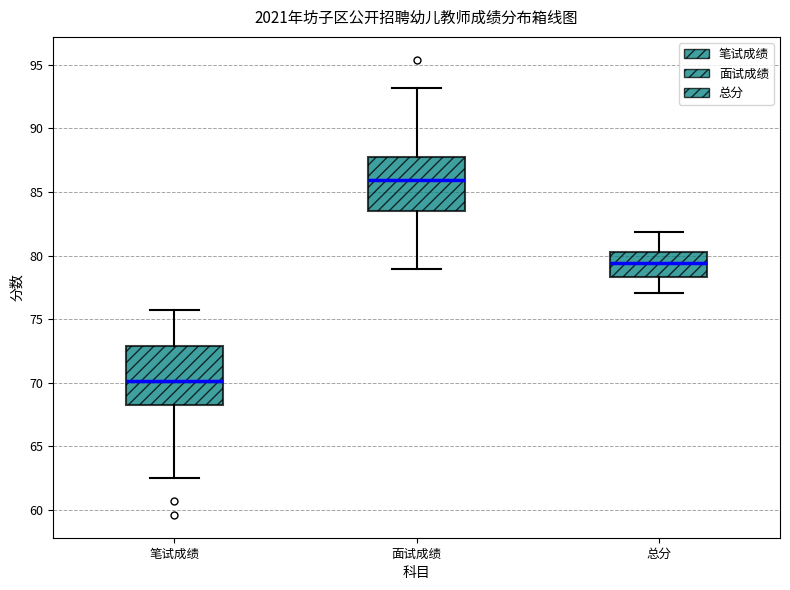

Where does the lower whisker of the box for 面试成绩 end on the y-axis? The values are not printed on the chart, so give them approximately, as read against the axis.

79.0